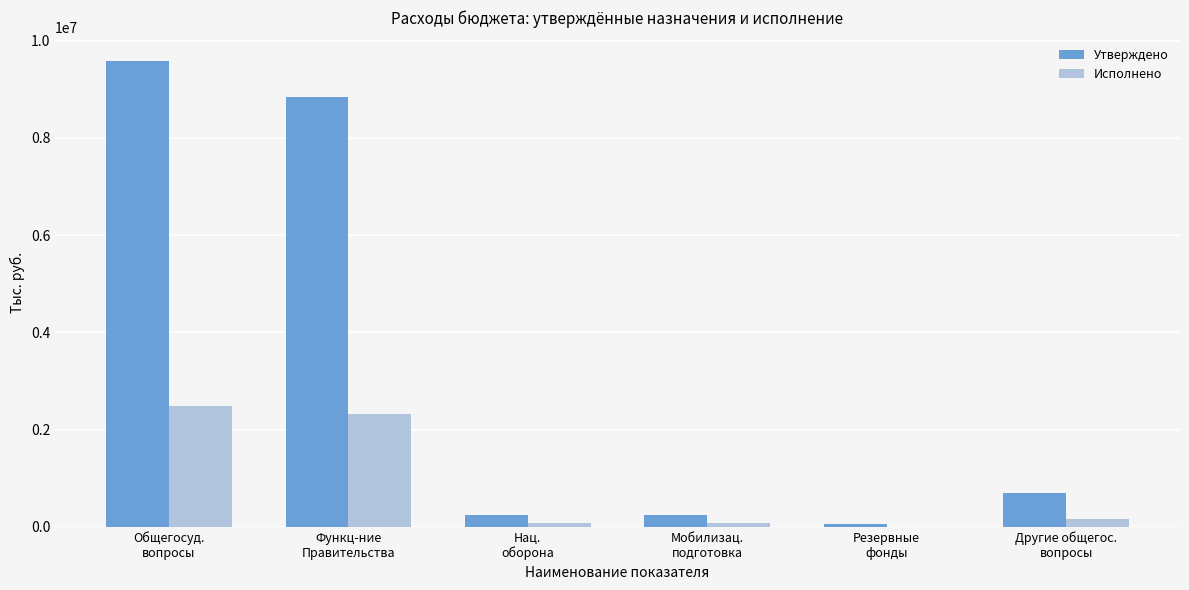

What is the total value across all series at Мобилизац.
подготовка?

313809.4